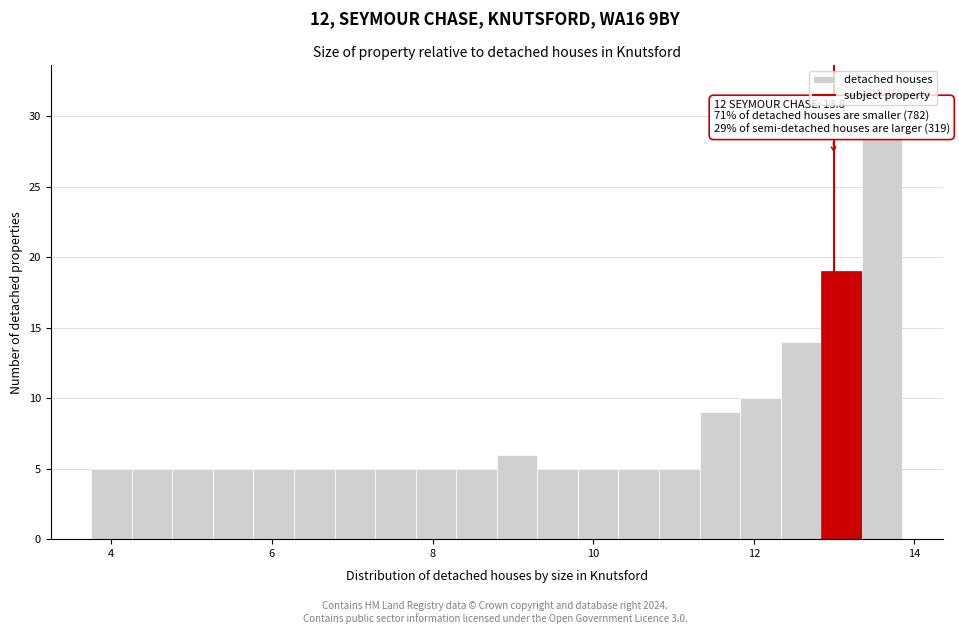

Read against the x-axis, roughly where is the centre of the tallest bar?

13.6